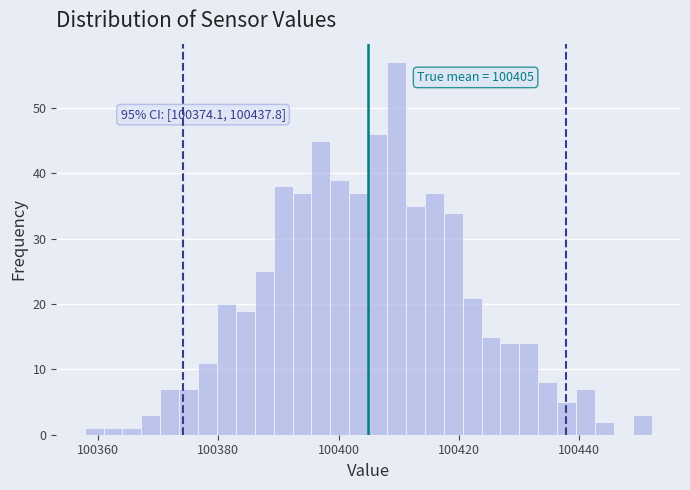

Around what value on the x-axis is the tallest bar? Give the approximate position of its centre, as read against the axis.

100410